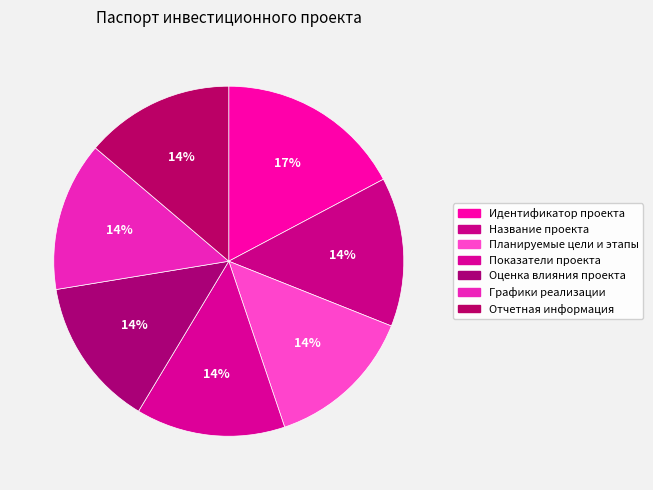

How many segments does this pie chart have?

7